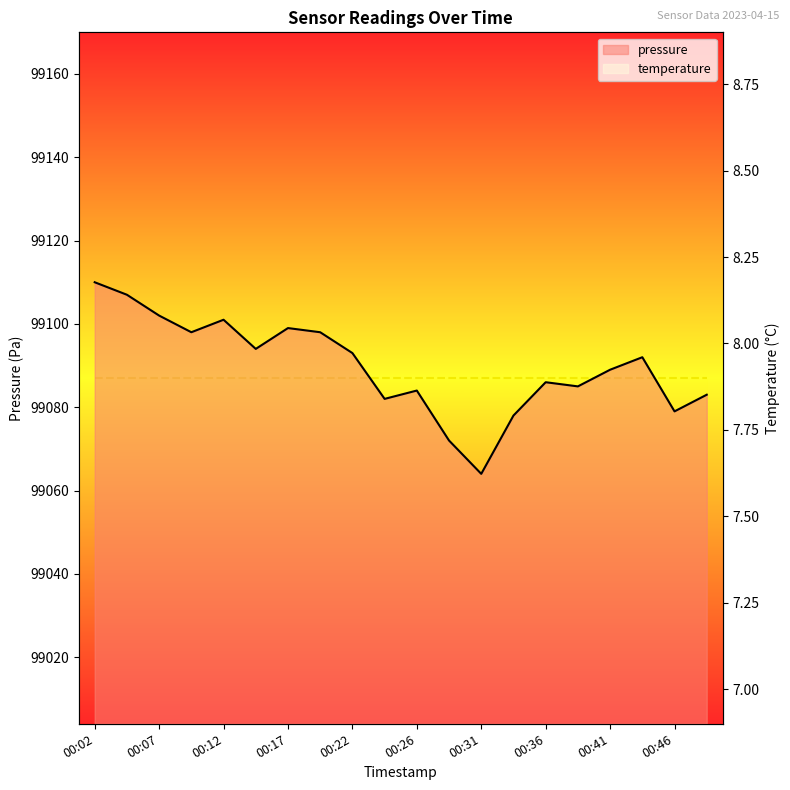

List the series in order of their peak value, highest first.

pressure, temperature